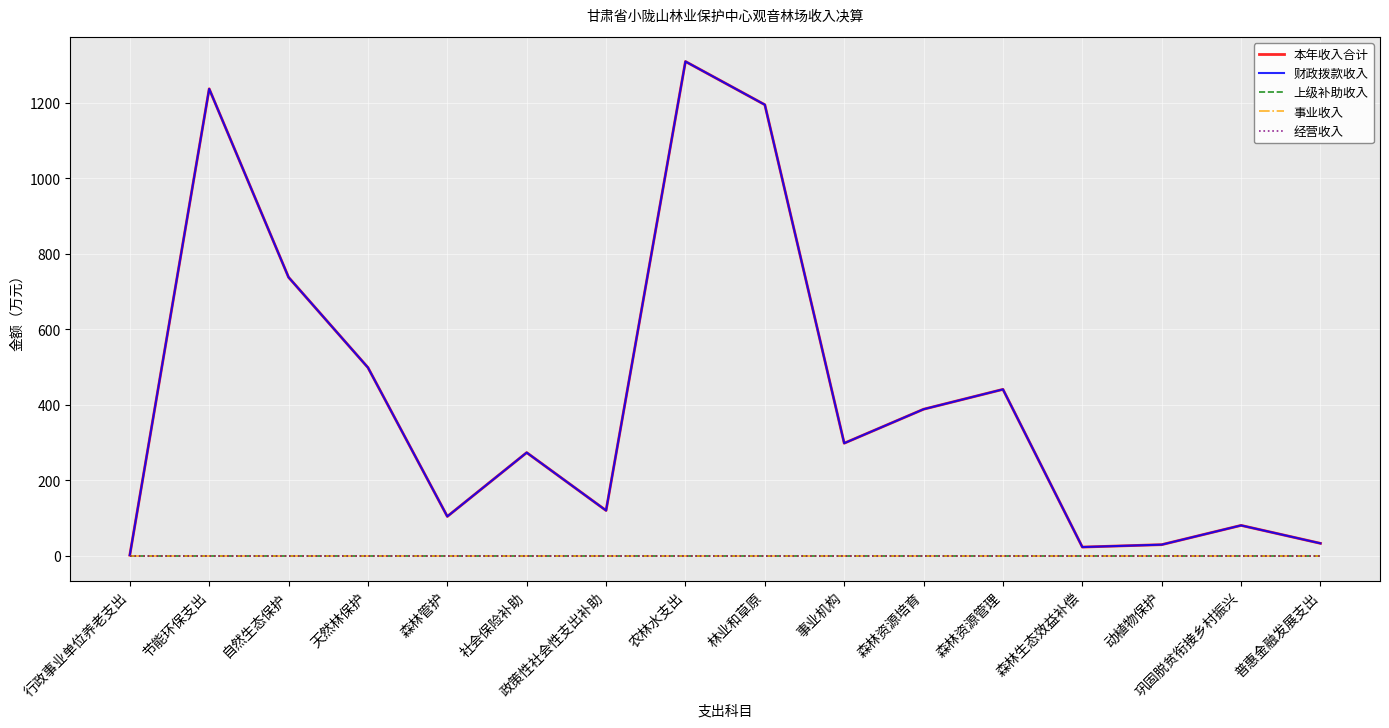

What is the total value across all series at 普惠金融发展支出?

66.9